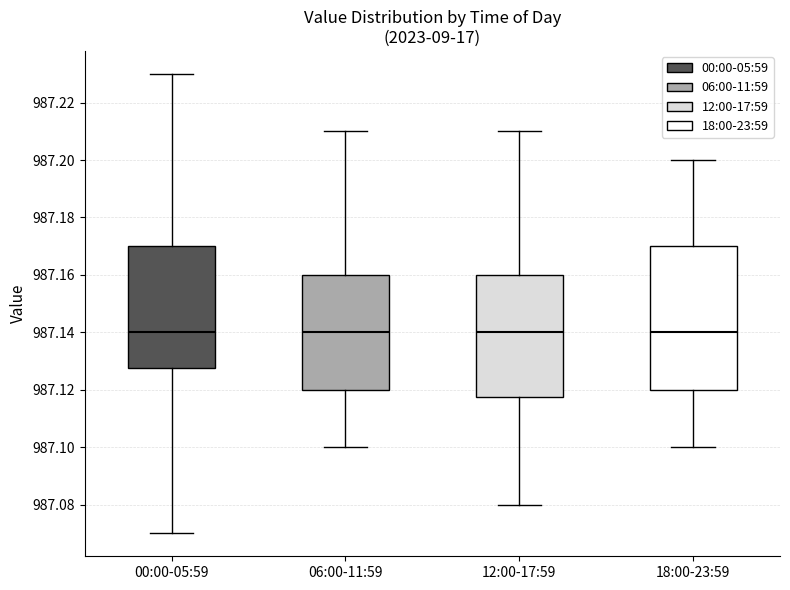

Reading left to right, read every box against the y-axis: the position of its median line, the range the box covers, and the ends of its whiskers. The values are not printed on the chart, so give them approximately, as read against the axis.

00:00-05:59: median 987.140, box 987.128 to 987.170, whiskers 987.070 to 987.230
06:00-11:59: median 987.140, box 987.120 to 987.160, whiskers 987.100 to 987.210
12:00-17:59: median 987.140, box 987.118 to 987.160, whiskers 987.080 to 987.210
18:00-23:59: median 987.140, box 987.120 to 987.170, whiskers 987.100 to 987.200